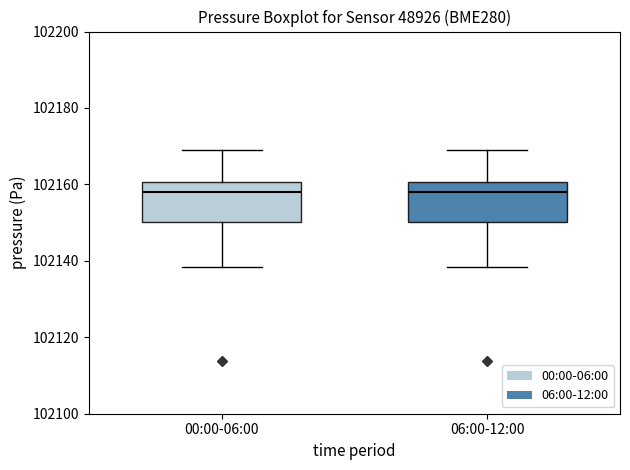

Reading left to right, read every box against the y-axis: the position of its median line, the range the box covers, and the ends of its whiskers. The values are not printed on the chart, so give them approximately, as read against the axis.

00:00-06:00: median 102158, box 102150 to 102160, whiskers 102138 to 102170
06:00-12:00: median 102158, box 102150 to 102160, whiskers 102138 to 102170